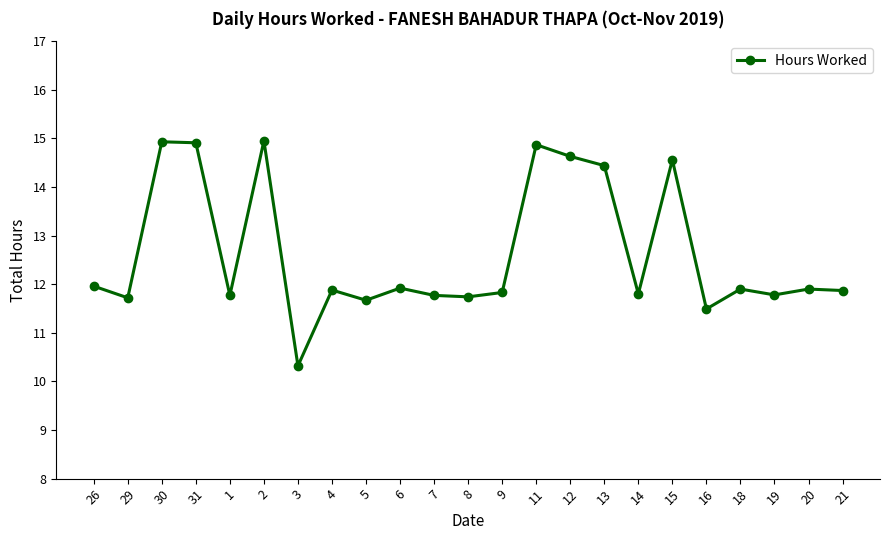

What is the difference between the values at 9 and 15?

2.7